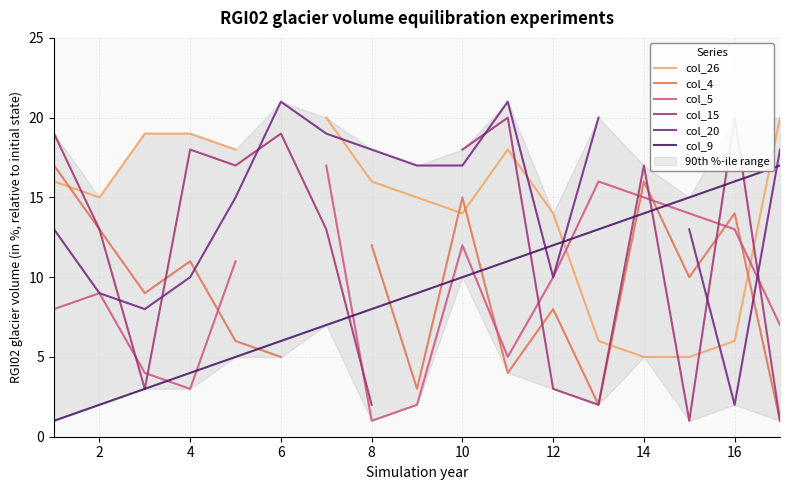

Count the number of data series in this chart.

6